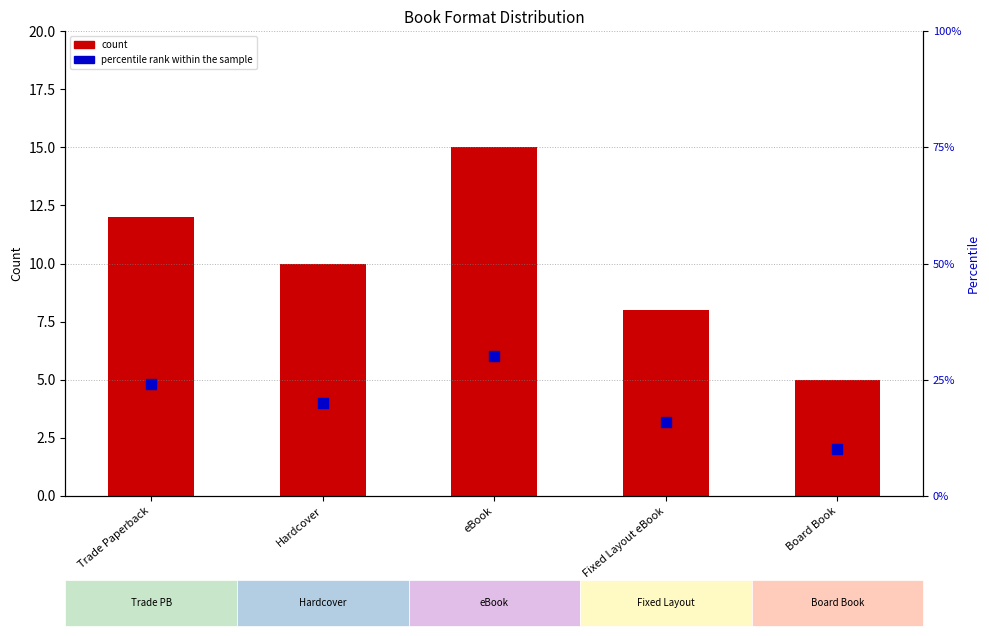

At which category is the sum across all series the highest?

eBook